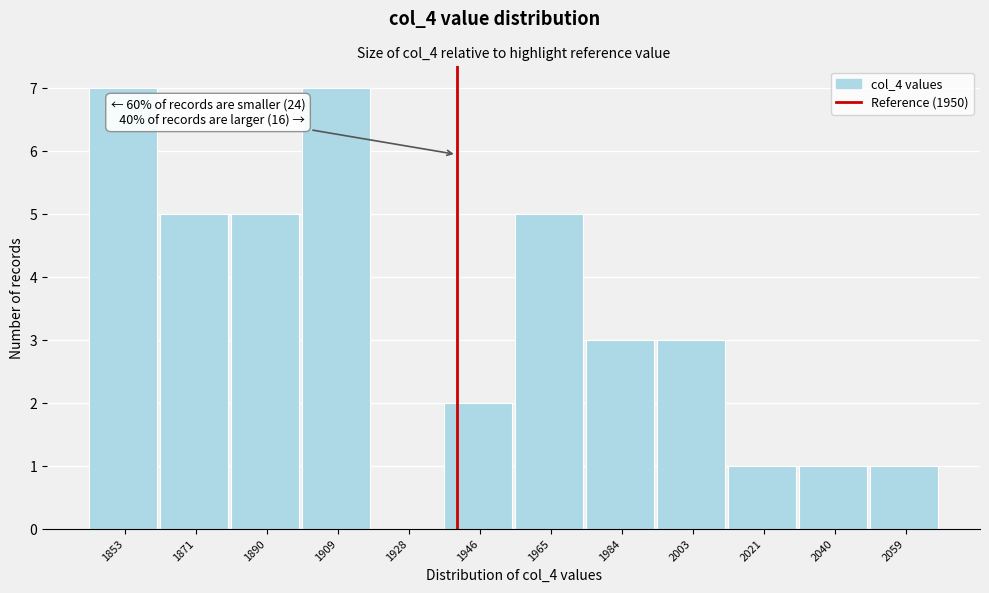

Reading left to right, transcribe all the data shown in this chart.

1853=7	1871=5	1890=5	1909=7	1928=0	1946=2	1965=5	1984=3	2003=3	2021=1	2040=1	2059=1